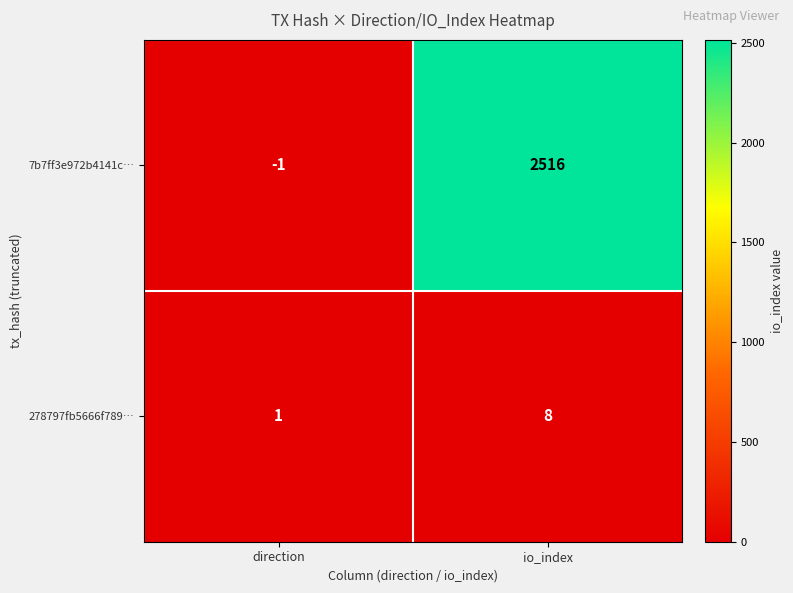

What is the difference between the 7b7ff3e972b4141c… values at io_index and direction?

2517